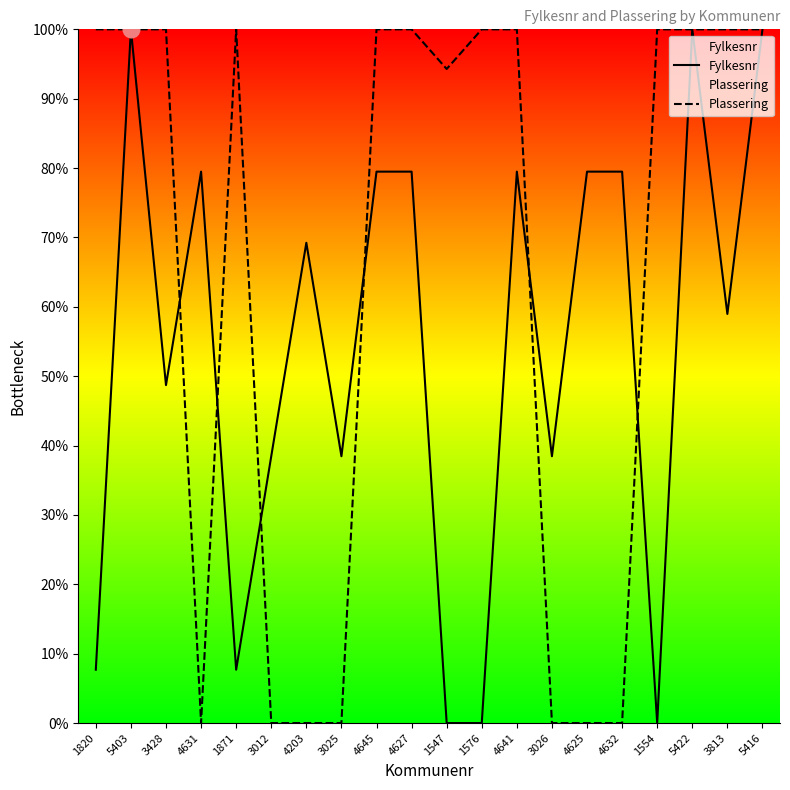

Rank the series at 4645 from lowest to highest value.

Fylkesnr, Plassering